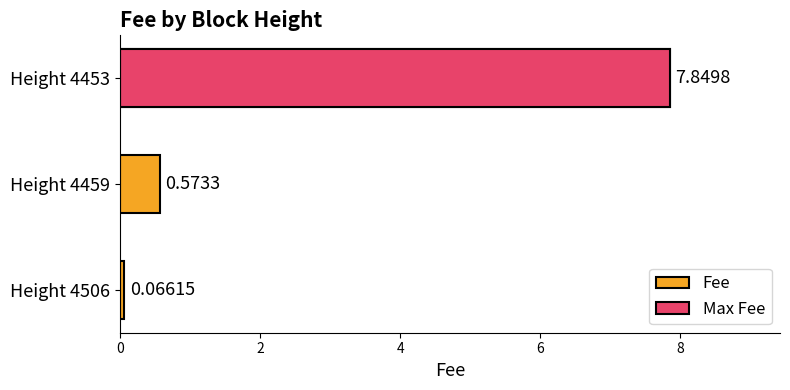

Does the chart contain stacked bars?

No